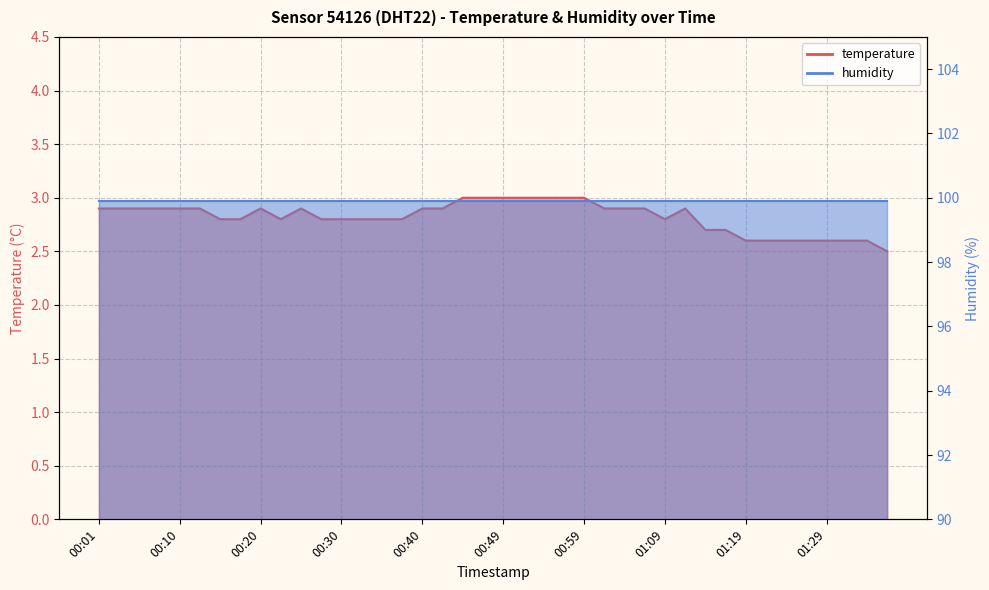

Where is the data nearest to the value 2?

01:36